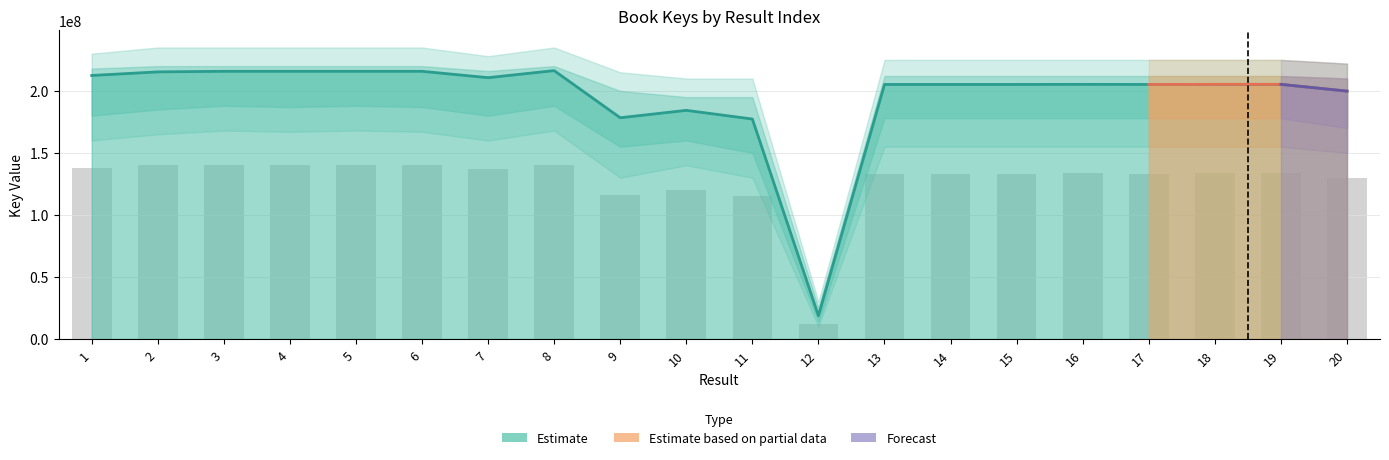

Between 11 and 17, which is larger?

17